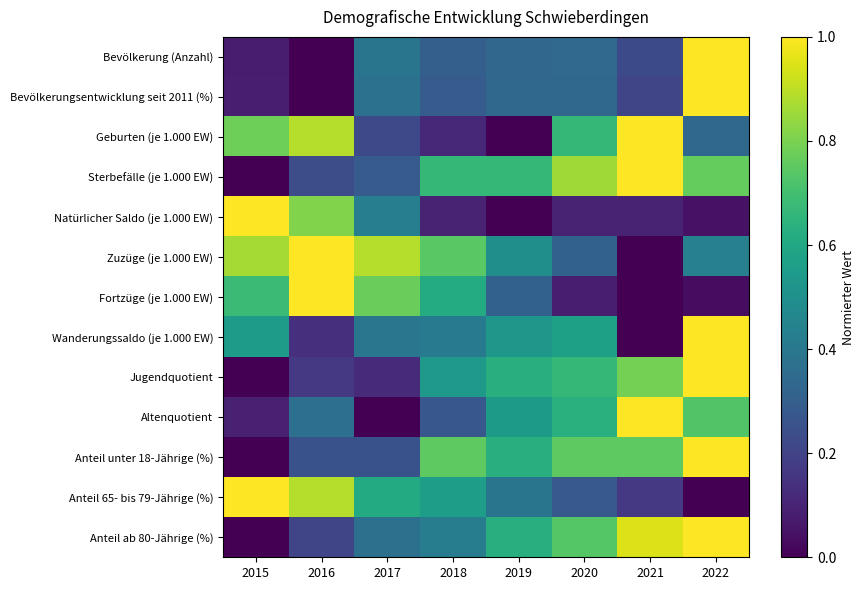

At how many categories does at least one series exceed 0?

8